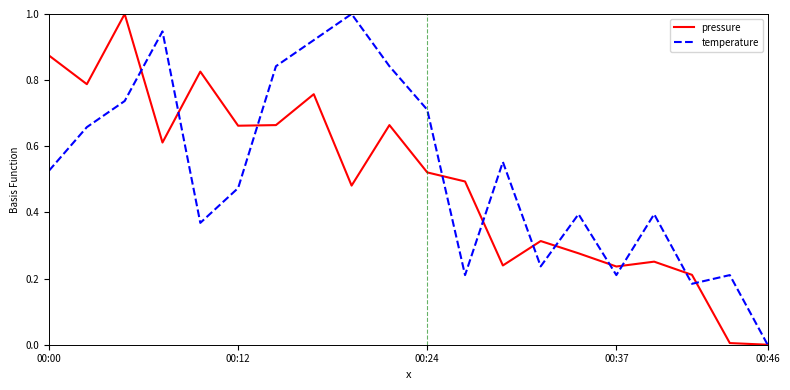

What is the greatest value displayed?

1.0